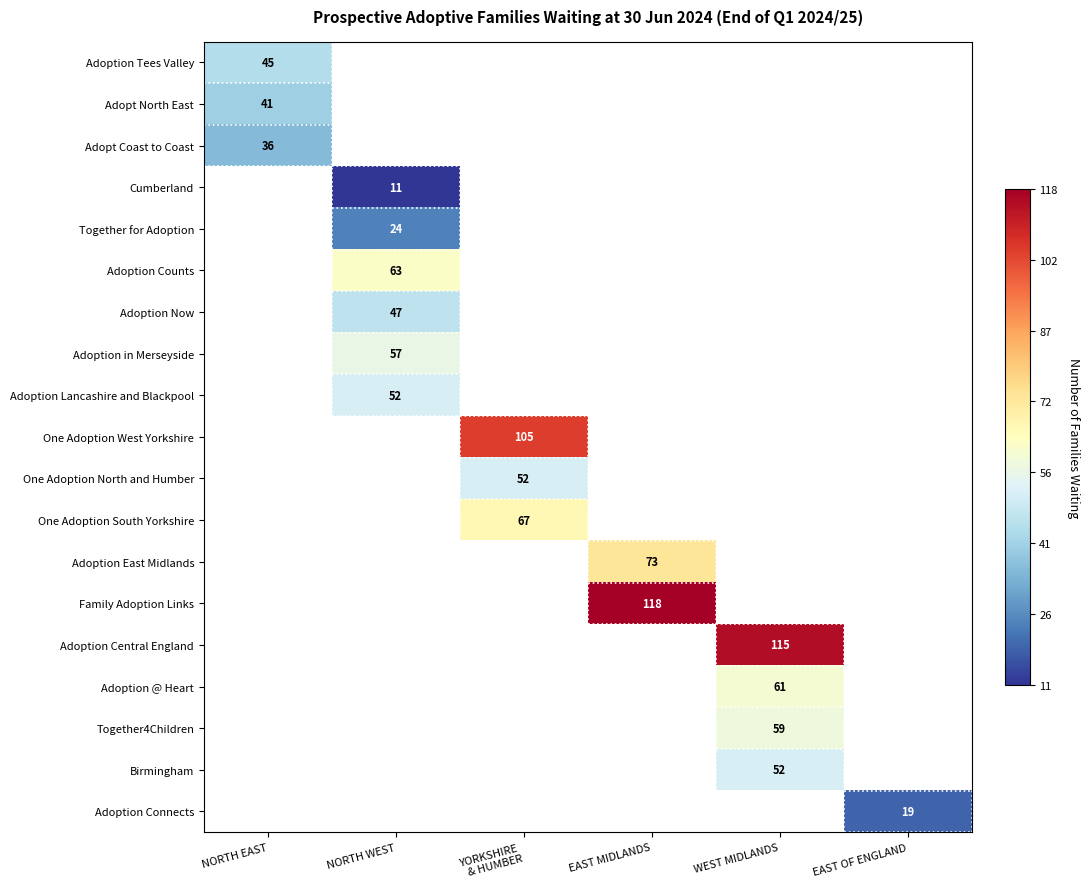

True or false: Together4Children has a value of 33 at WEST MIDLANDS.

False